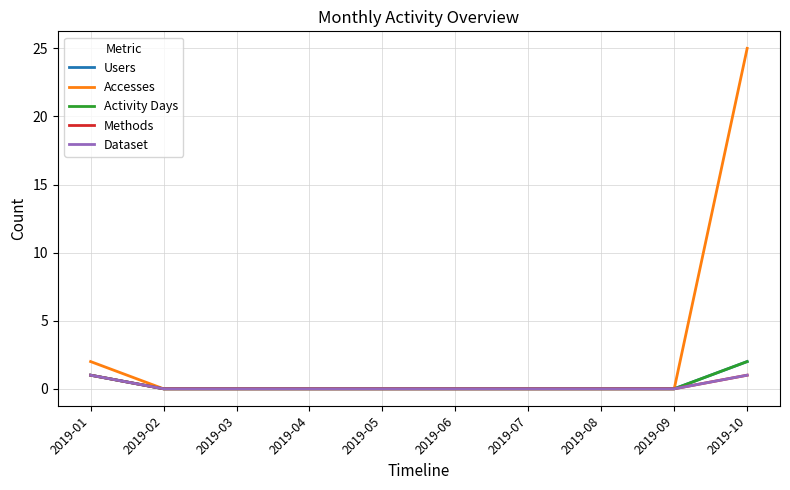

Is this an area chart (filled region under the line)?

No